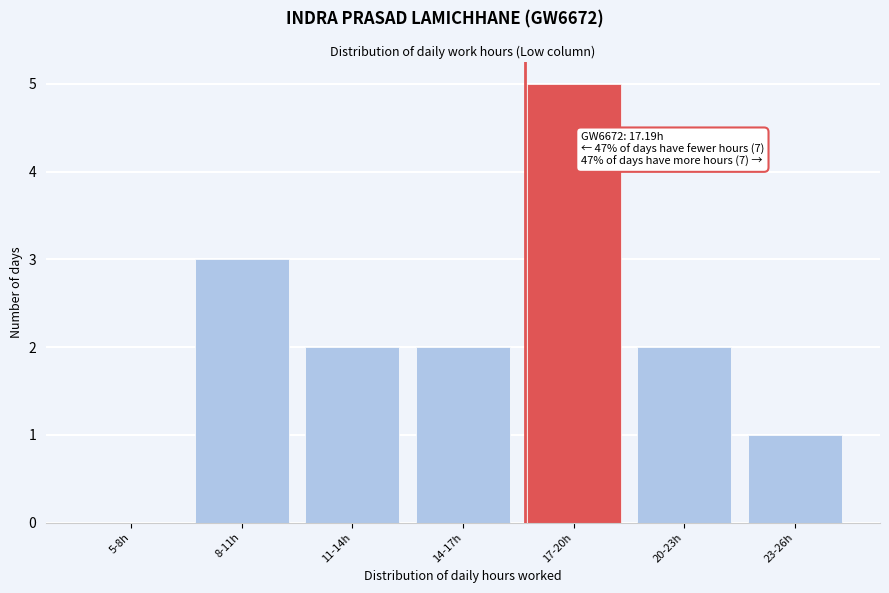

Reading left to right, what are all the values shown in this chart?

5-8h=0	8-11h=3	11-14h=2	14-17h=2	17-20h=5	20-23h=2	23-26h=1